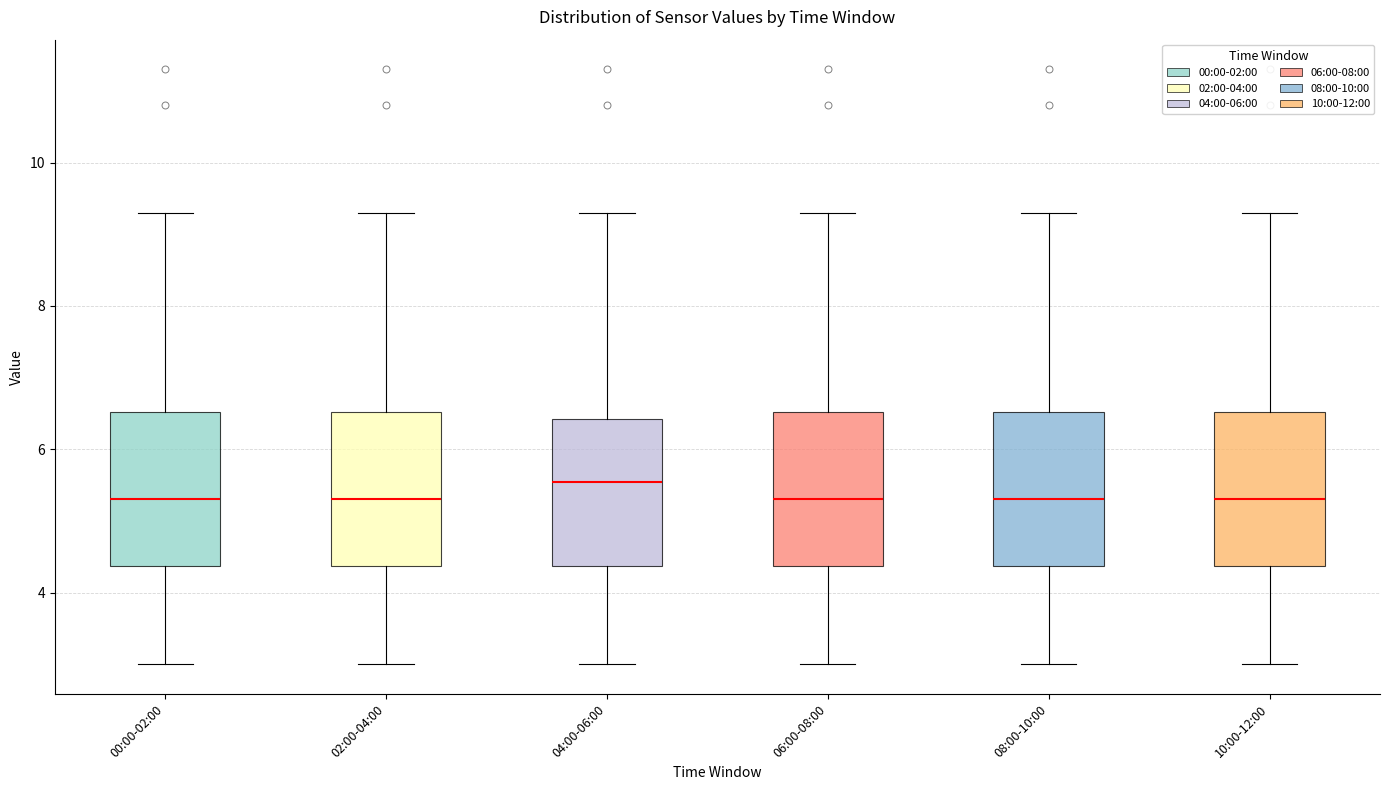

Where is the lower edge of the box for 06:00-08:00 on the y-axis? The values are not printed on the chart, so give them approximately, as read against the axis.

4.4